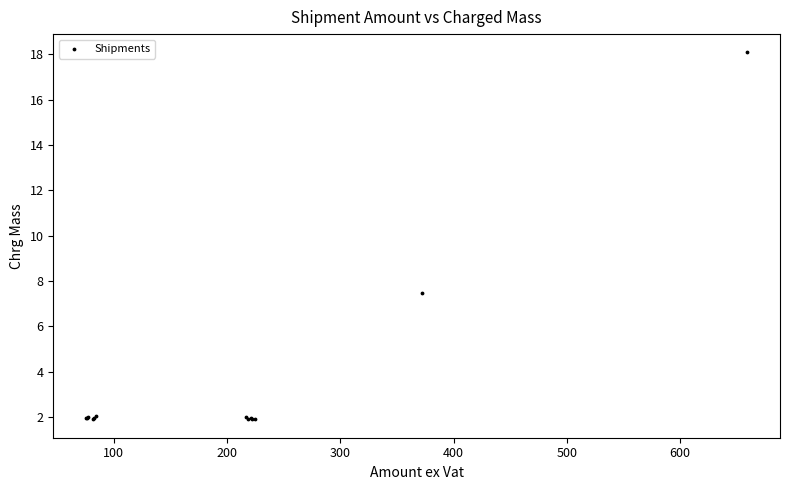

What Y value in the scatter plot is closest to 9?

7.5